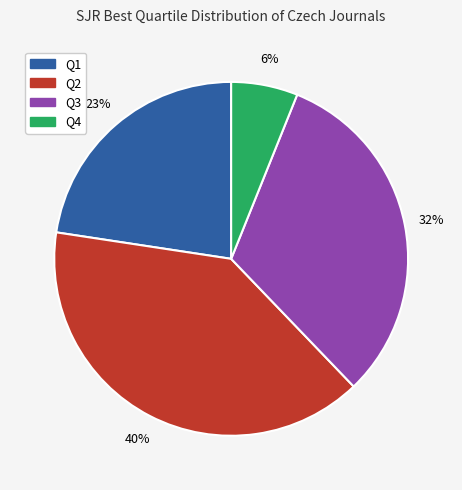

What is the largest slice in the pie chart?

Q2